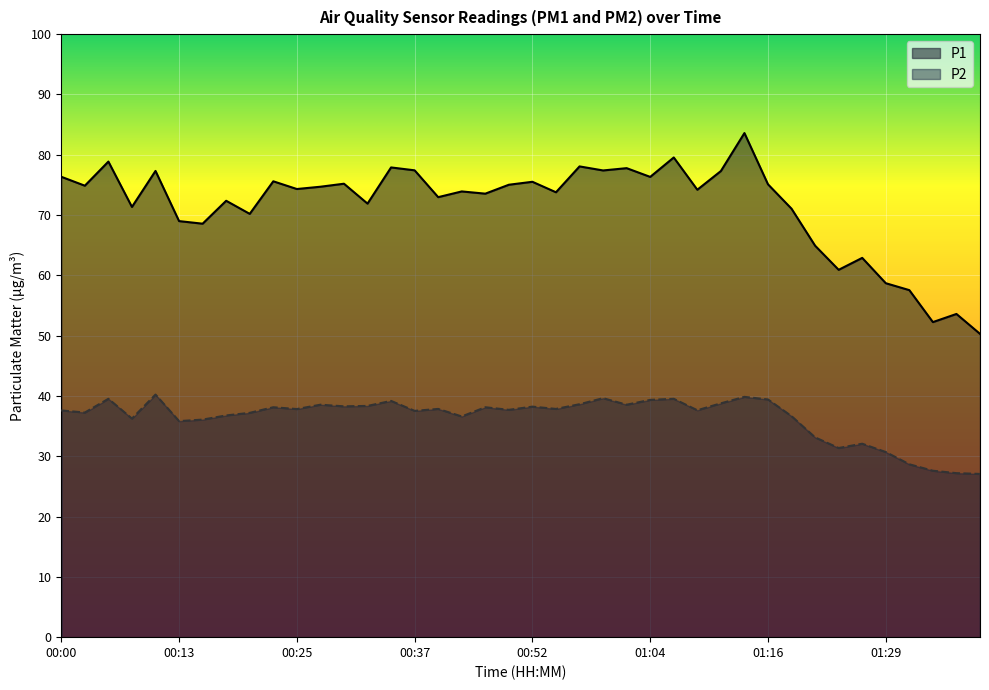

Reading left to right, transcribe all the data shown in this chart.

P1: 00:00=76.3	00:03=74.9	00:05=78.9	00:08=71.3	00:10=77.3	00:13=69.0	00:15=68.6	00:18=72.4	00:20=70.2	00:22=75.6	00:25=74.3	00:27=74.7	00:30=75.2	00:32=71.9	00:35=77.9	00:37=77.4	00:40=73.0	00:42=73.9	00:44=73.5	00:49=75.0	00:52=75.5	00:54=73.8	00:57=78.1	00:59=77.4	01:02=77.8	01:04=76.3	01:07=79.5	01:09=74.2	01:11=77.3	01:14=83.6	01:16=75.1	01:19=71.0	01:21=64.9	01:24=60.9	01:26=62.9	01:29=58.7	01:31=57.5	01:33=52.2	01:36=53.6	01:38=50.3
P2: 00:00=37.6	00:03=37.2	00:05=39.5	00:08=36.2	00:10=40.2	00:13=35.8	00:15=36.1	00:18=36.8	00:20=37.2	00:22=38.1	00:25=37.8	00:27=38.5	00:30=38.3	00:32=38.4	00:35=39.2	00:37=37.5	00:40=37.9	00:42=36.6	00:44=38.1	00:49=37.7	00:52=38.2	00:54=37.9	00:57=38.6	00:59=39.6	01:02=38.5	01:04=39.4	01:07=39.5	01:09=37.6	01:11=38.8	01:14=39.9	01:16=39.4	01:19=36.6	01:21=33.1	01:24=31.4	01:26=32.1	01:29=30.7	01:31=28.7	01:33=27.6	01:36=27.2	01:38=27.1